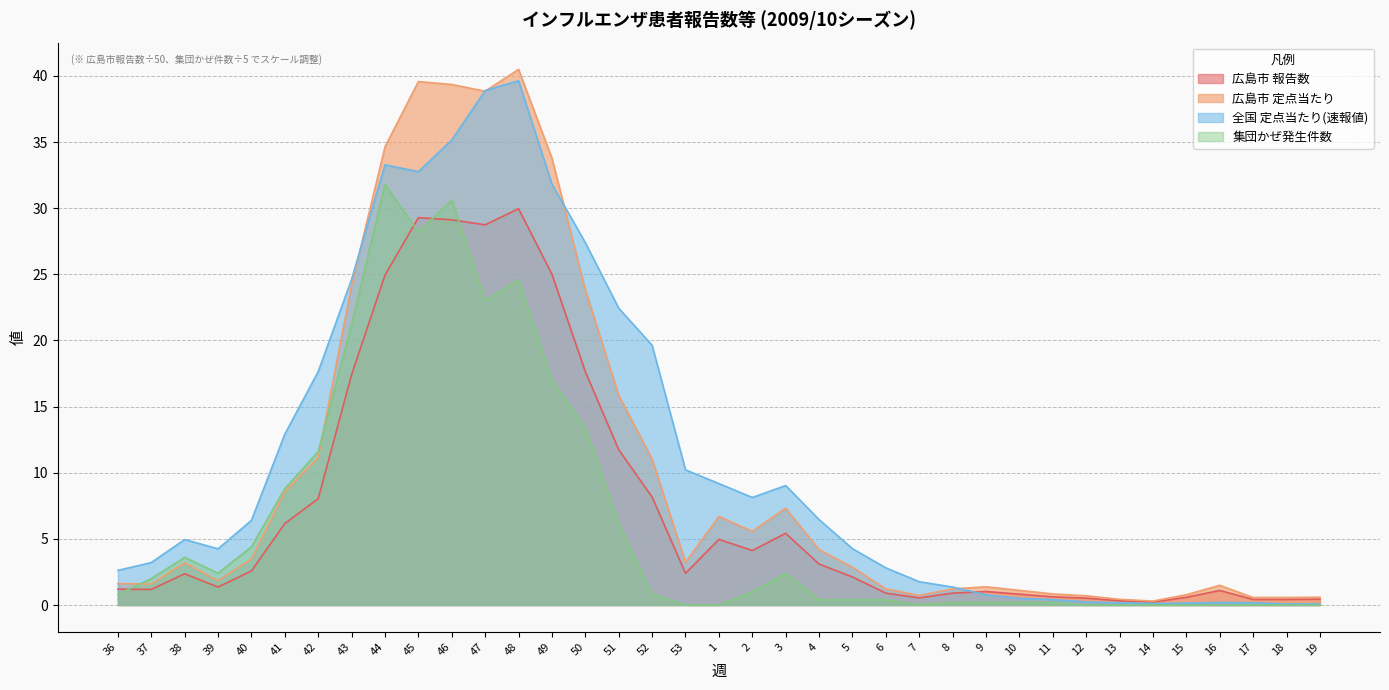

Does the chart have visible grid lines?

Yes